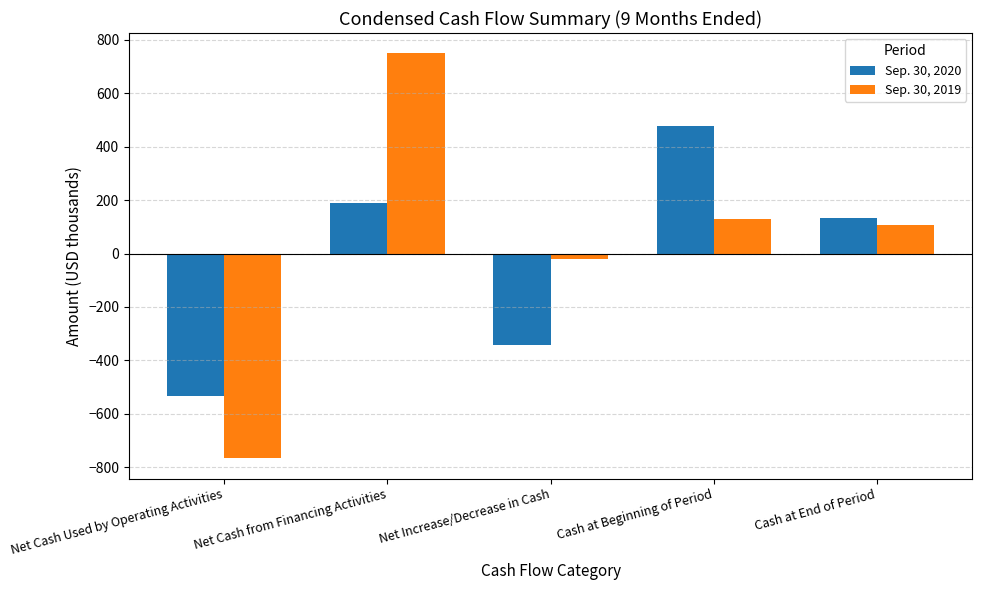

The Sep. 30, 2019 series shows 750 at Net Cash from Financing Activities. True or false?

True